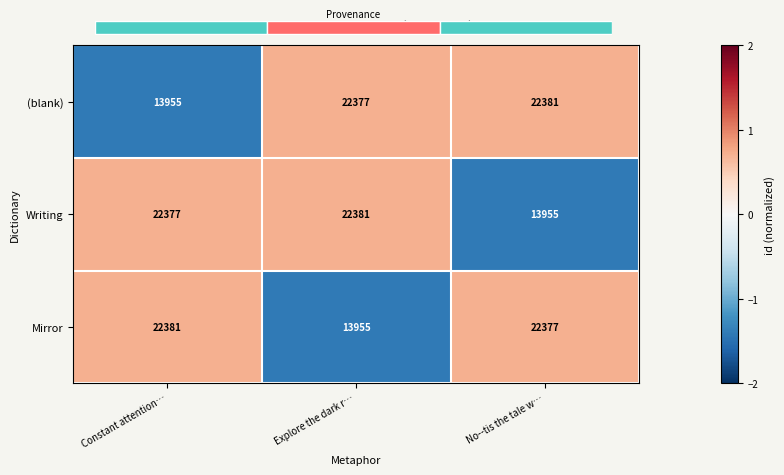

At which category is the sum across all series the highest?

Constant attention…